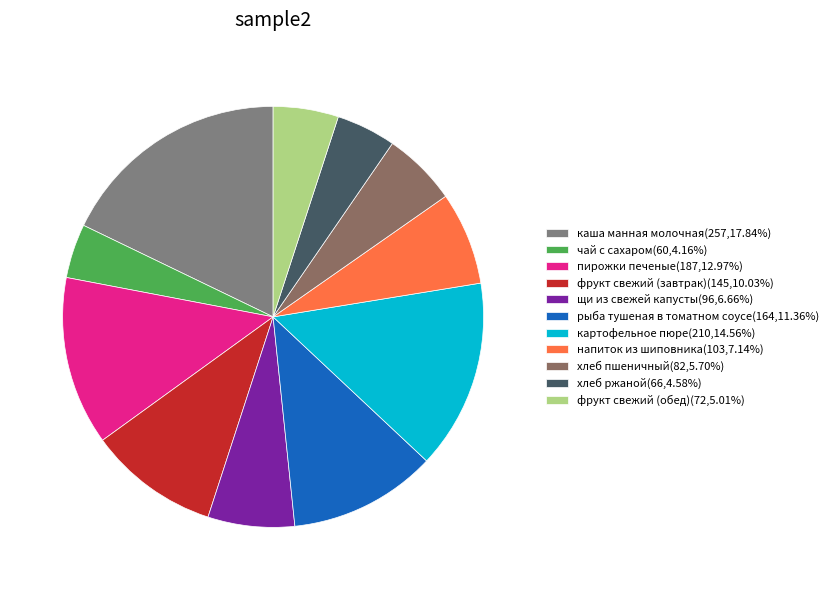

Which slice is the largest?

каша манная молочная